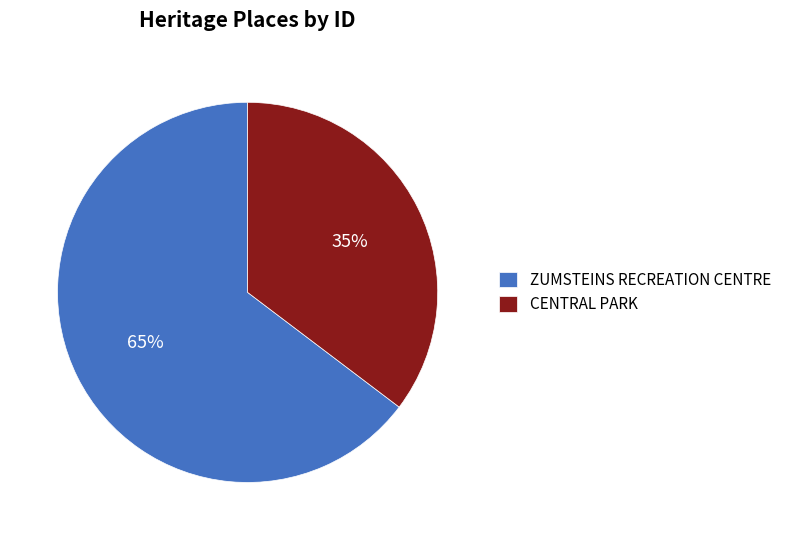

Which category has the biggest portion of the pie?

ZUMSTEINS RECREATION CENTRE